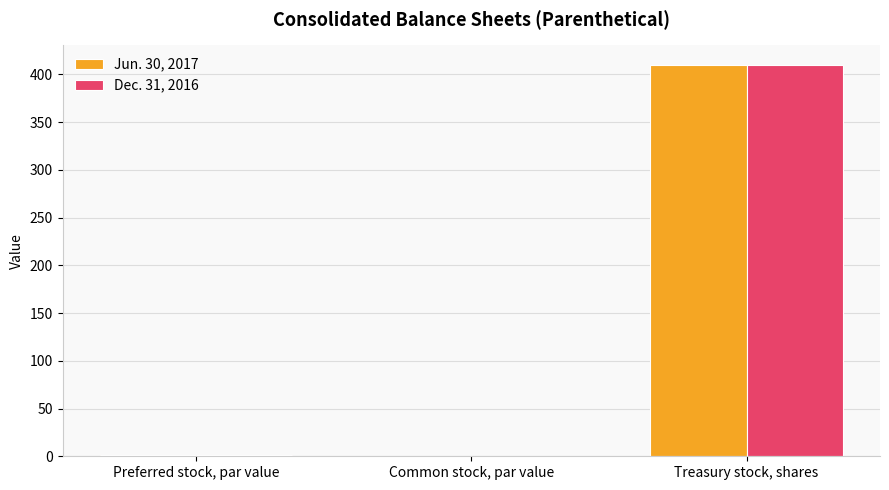

At which category does the chart reach its peak across all series?

Treasury stock, shares